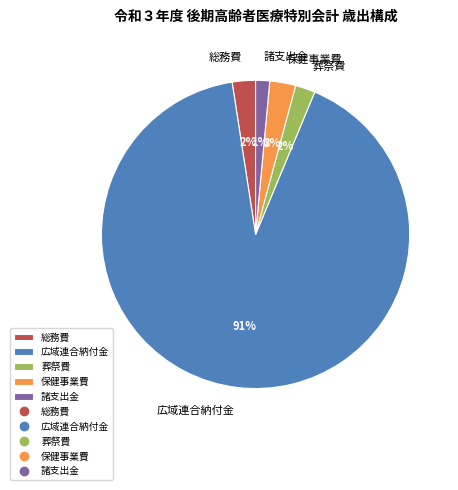

Which category has the biggest portion of the pie?

広域連合納付金